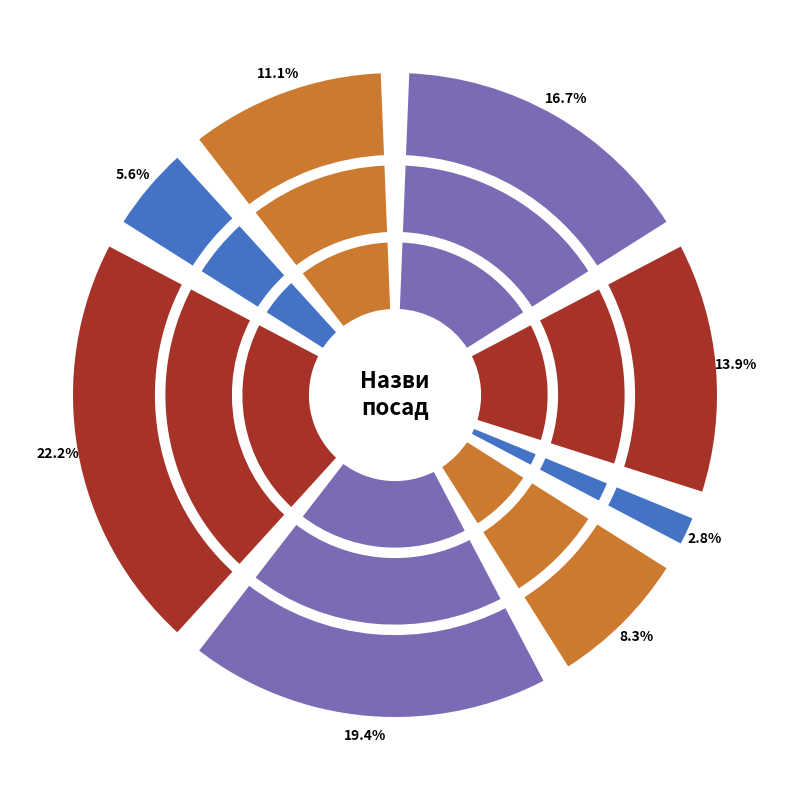

Is it true that Головний лікар is 20% of the pie?

False